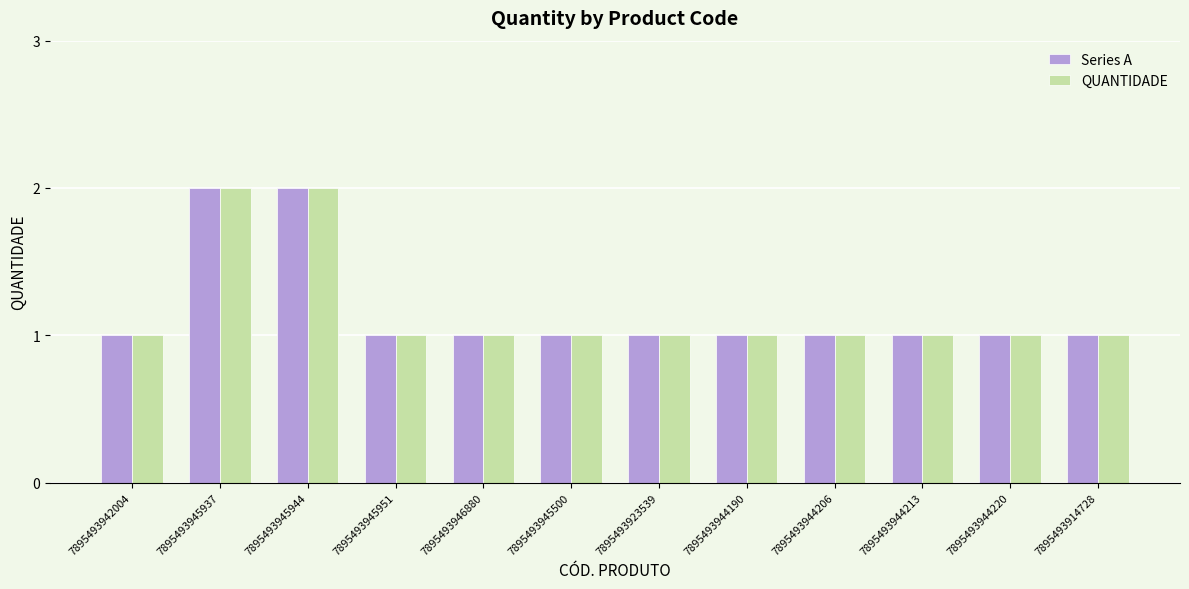

Reading right to left, transcribe all the data shown in this chart.

Series A: 7895493914728=1	7895493944220=1	7895493944213=1	7895493944206=1	7895493944190=1	7895493923539=1	7895493945500=1	7895493946880=1	7895493945951=1	7895493945944=2	7895493945937=2	7895493942004=1
QUANTIDADE: 7895493914728=1	7895493944220=1	7895493944213=1	7895493944206=1	7895493944190=1	7895493923539=1	7895493945500=1	7895493946880=1	7895493945951=1	7895493945944=2	7895493945937=2	7895493942004=1